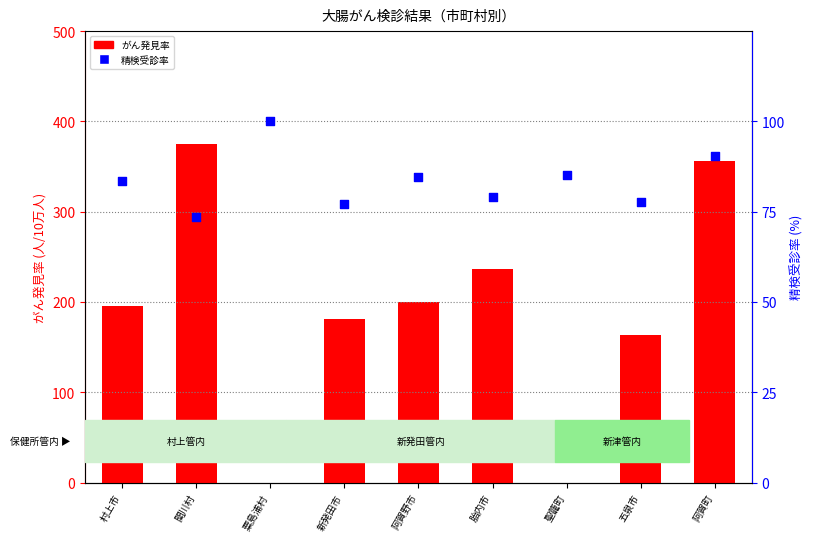

Which series contains the lowest Y value?

がん発見率